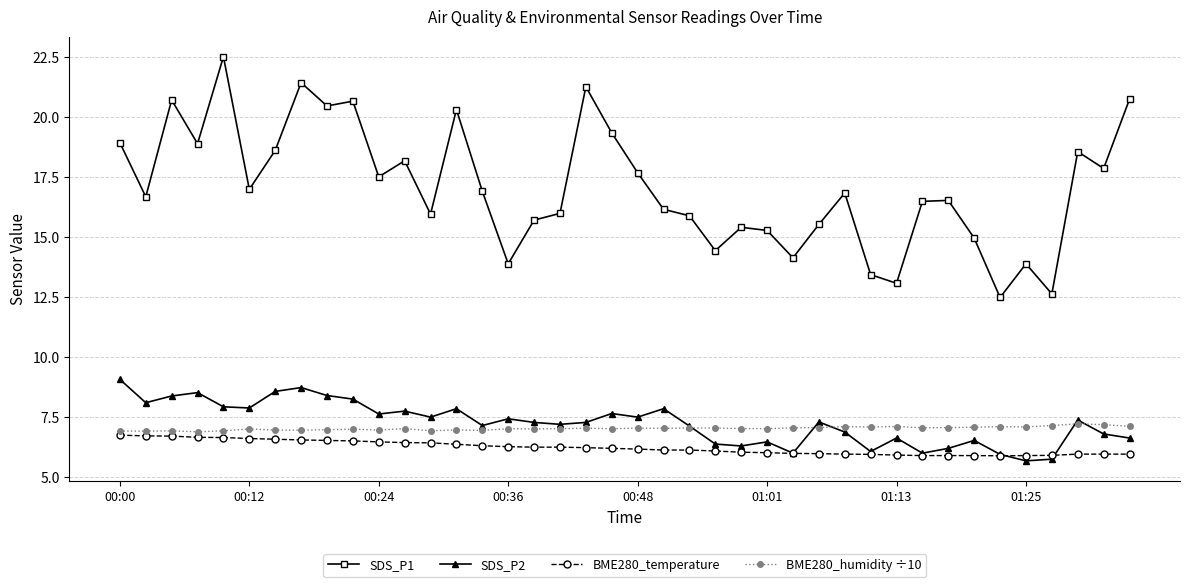

Which series has the largest total across all categories?

SDS_P1